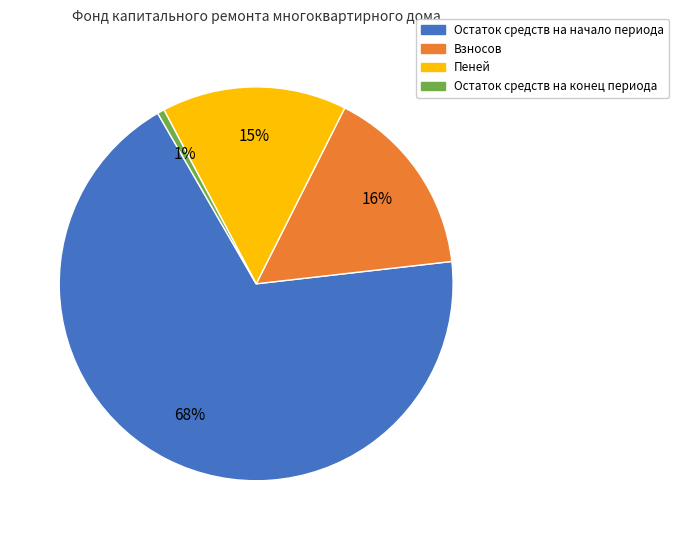

Is the sum of Взносов and Остаток средств на конец периода greater than half?

No